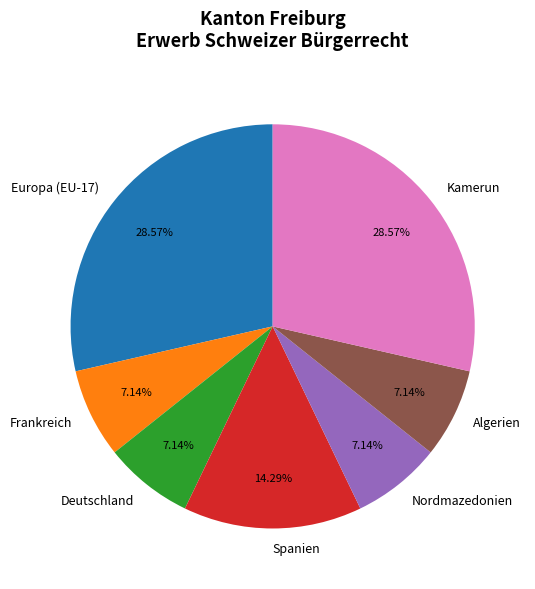

Does Nordmazedonien account for over 50% of the chart?

No